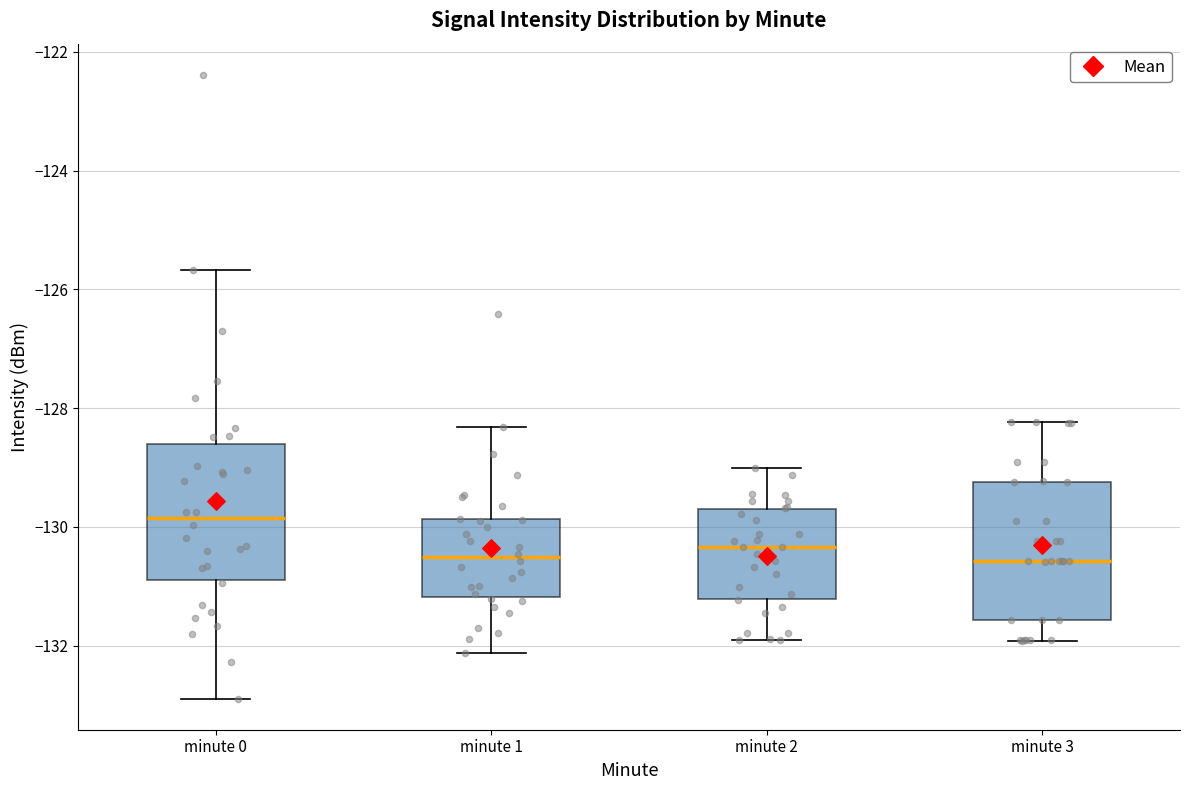

Where does the upper whisker of the box for minute 2 end on the y-axis? The values are not printed on the chart, so give them approximately, as read against the axis.

-129.0